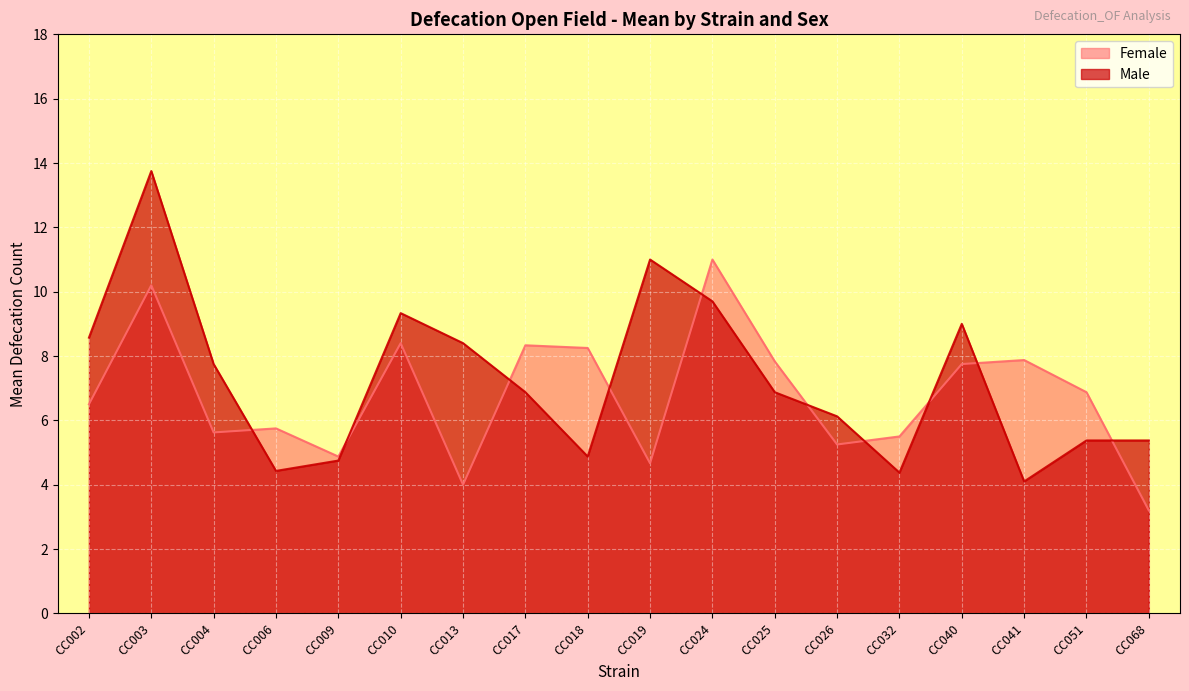

Which label corresponds to the largest value in the chart?

CC003